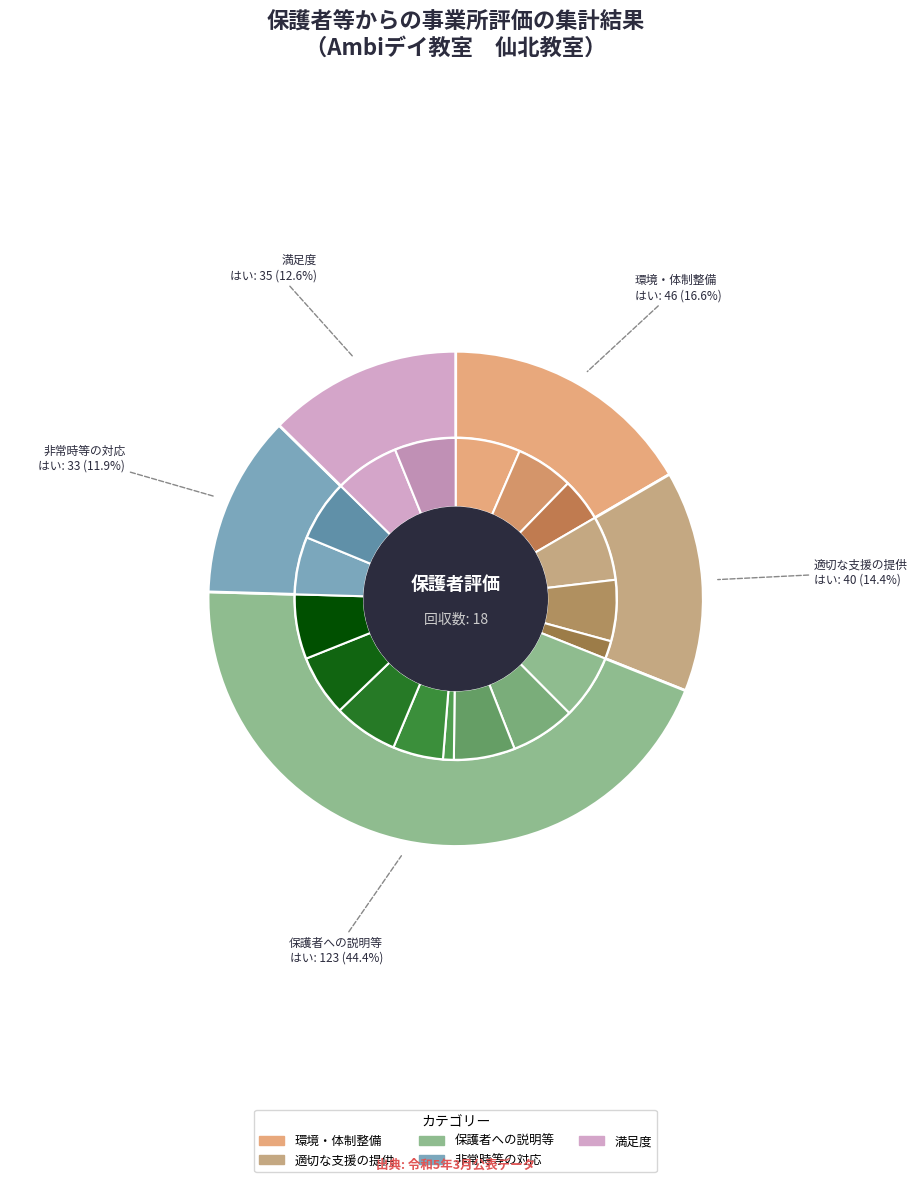

Is it true that 14 is 13% of the pie?

False